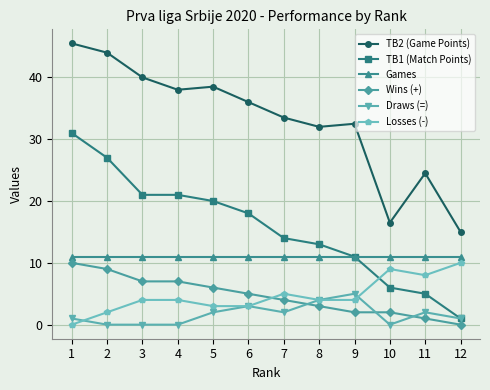

True or false: Wins (+) and Draws (=) cross at least once.

True